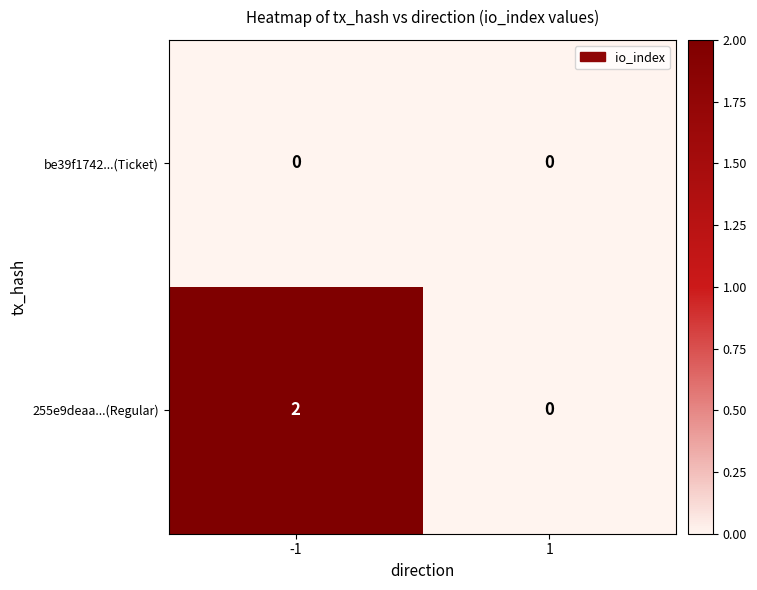

At how many categories does at least one series exceed 1?

1